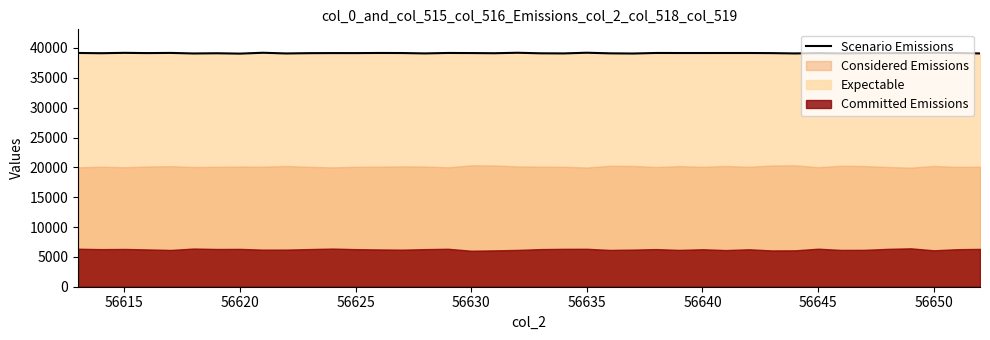

The Scenario Emissions series shows 21590 at 56620. True or false?

False